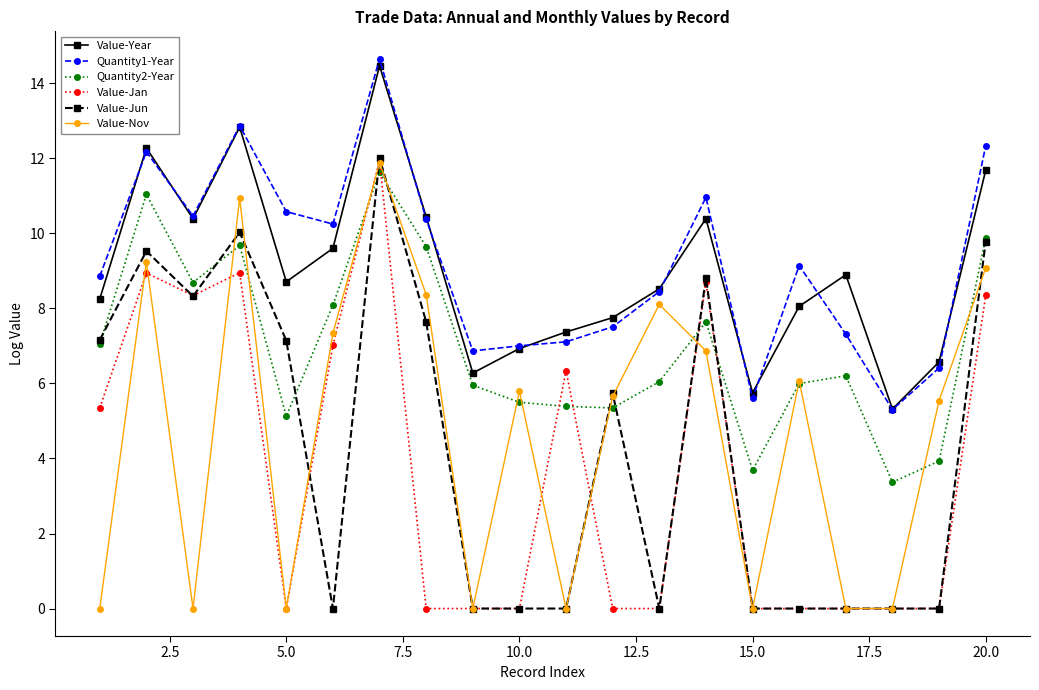

True or false: Value-Jan and Quantity1-Year intersect in this chart.

False